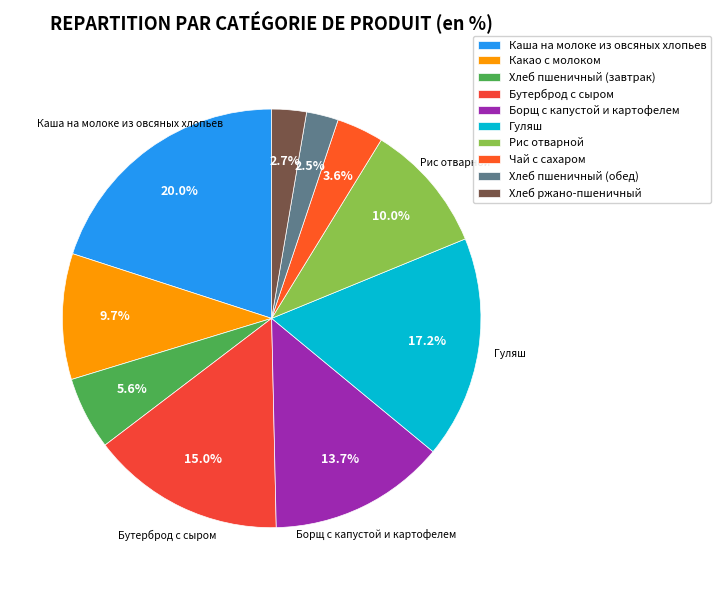

What portion of the pie excludes Борщ с капустой и картофелем?

86.3%